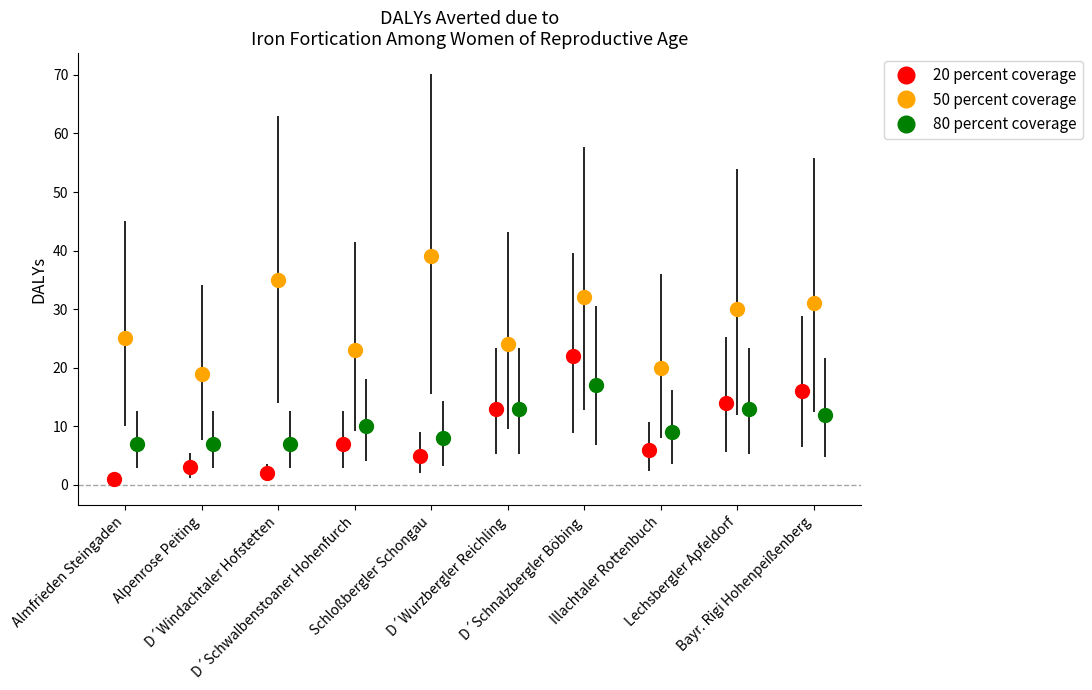

What is the value of the 20 percent coverage point at the 10th from the left?

16